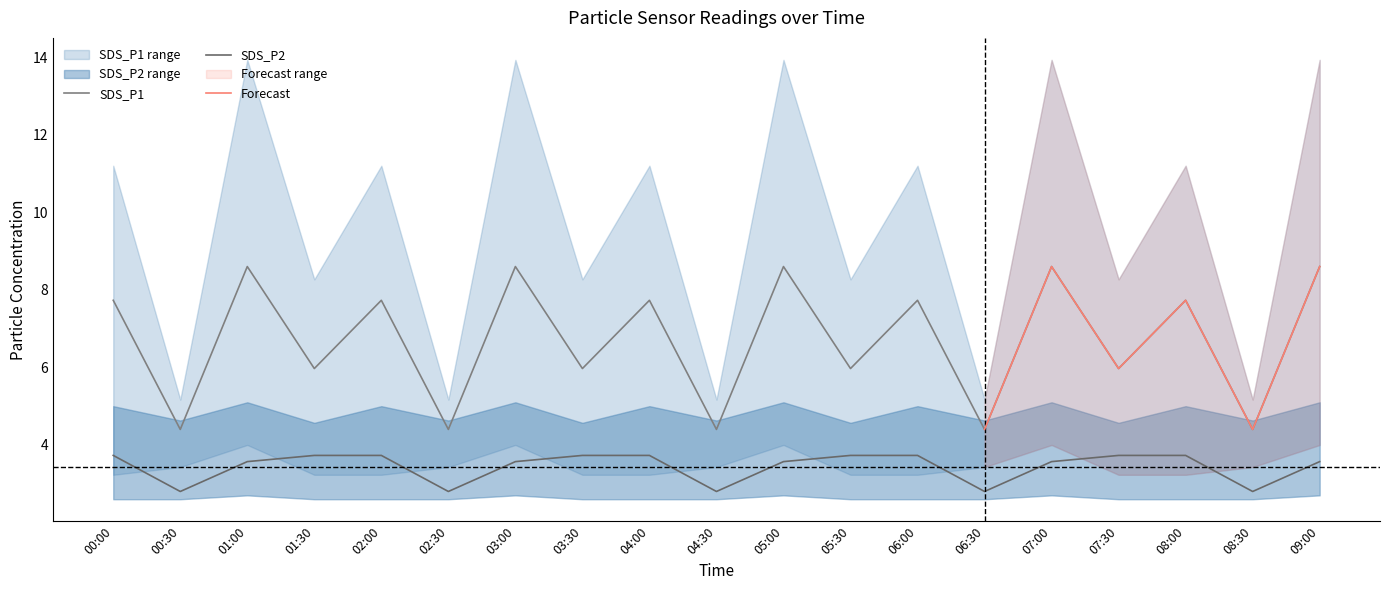

How many lines are shown in the chart?

6